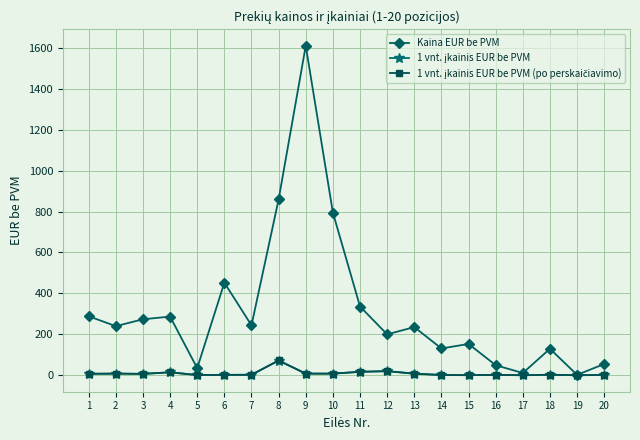

What is the maximum value shown in the chart?

1610.0